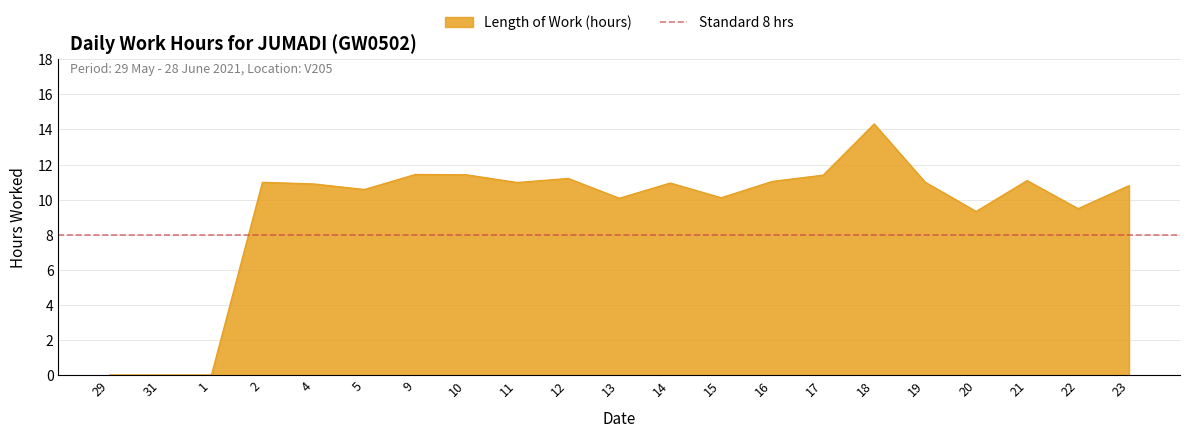

What position from the right is 21?

3